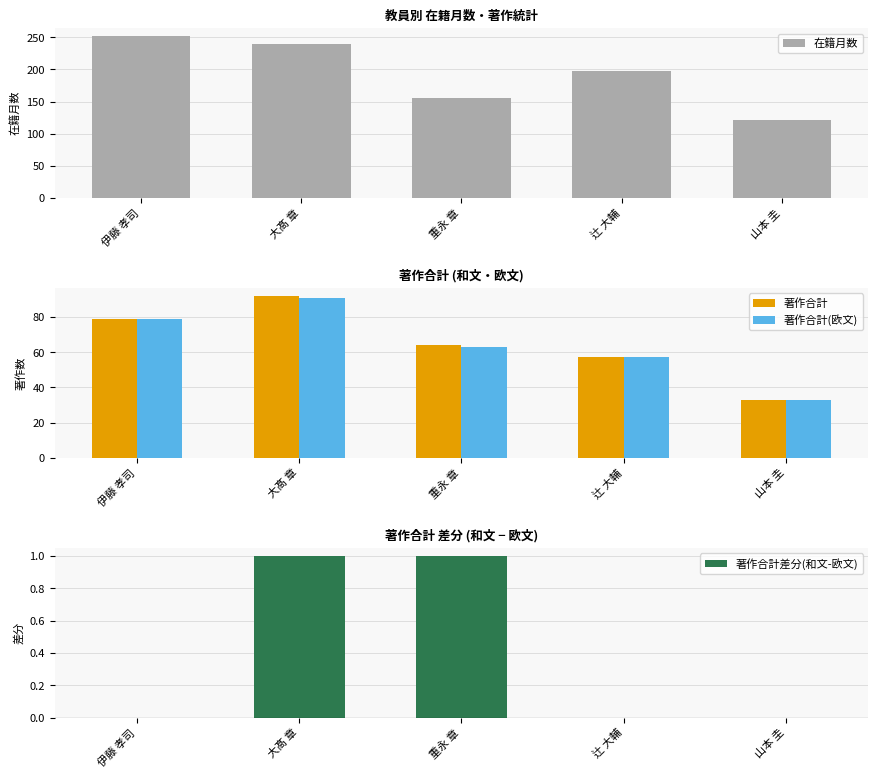

The 著作合計 series shows 33 at 山本 圭. True or false?

True